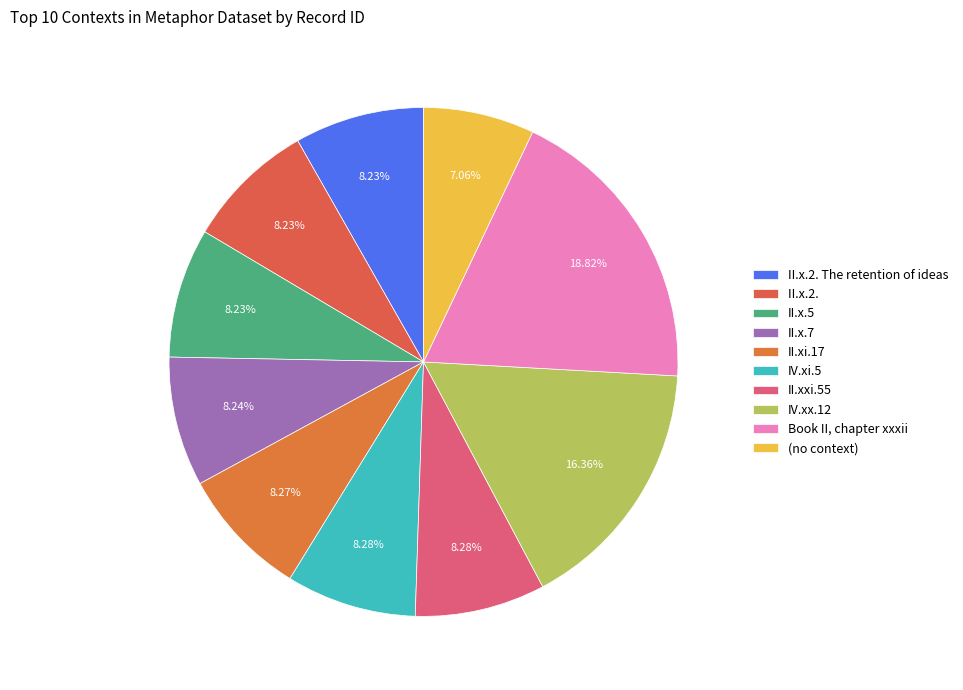

Is it true that (no context) is 7% of the pie?

True